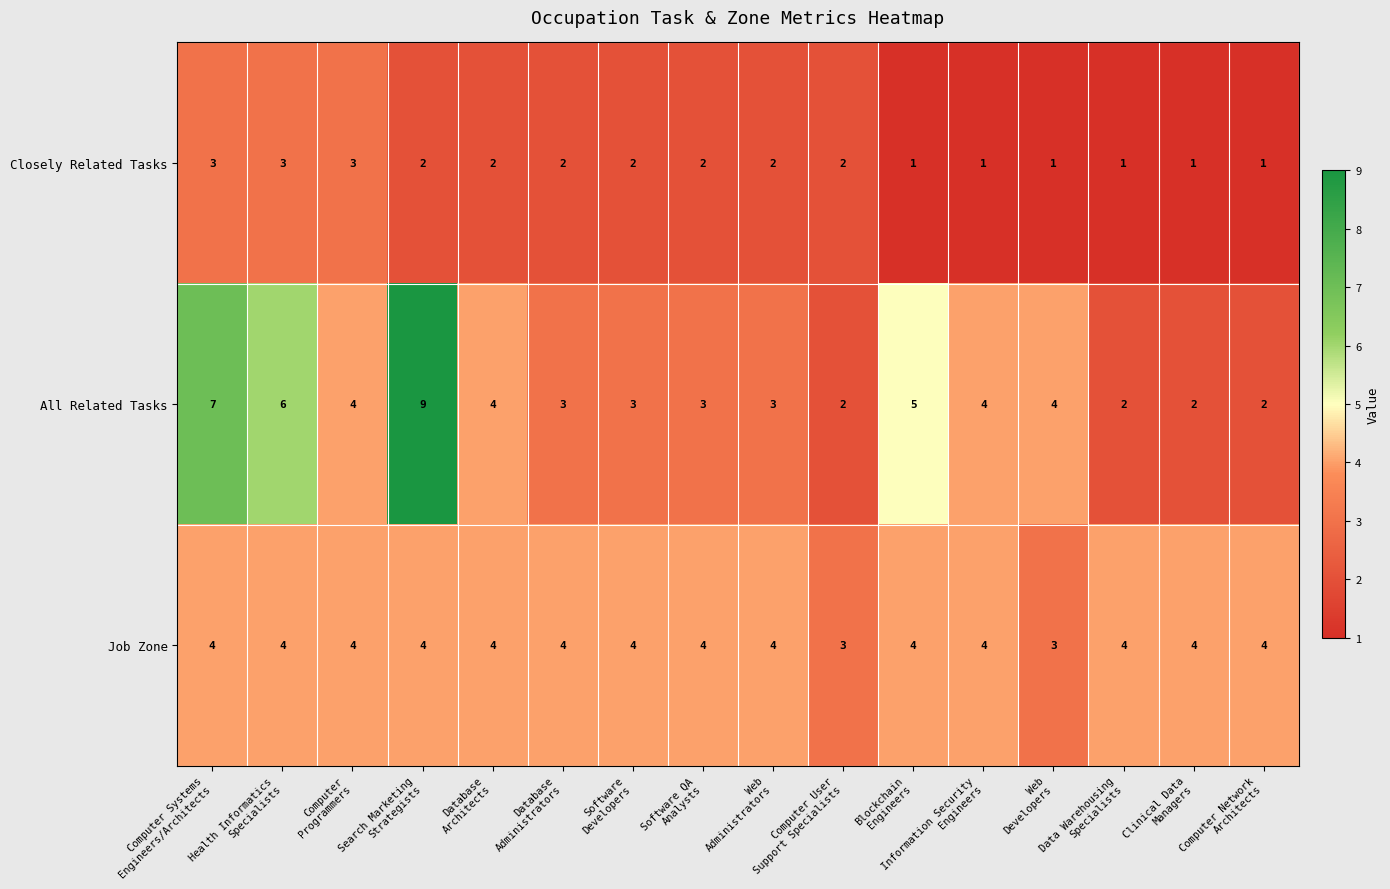

What is the spread (max minus min) of values at Search Marketing
Strategists?

7